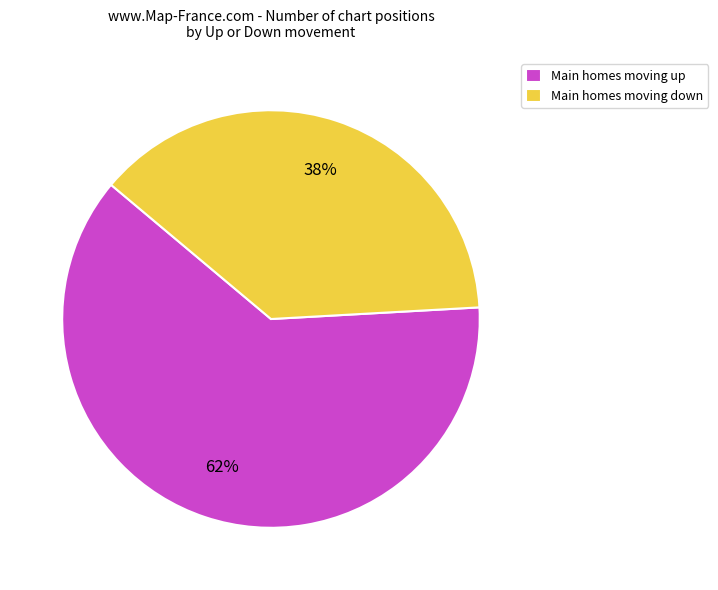

The Main homes moving down slice represents 38% of the pie. True or false?

True